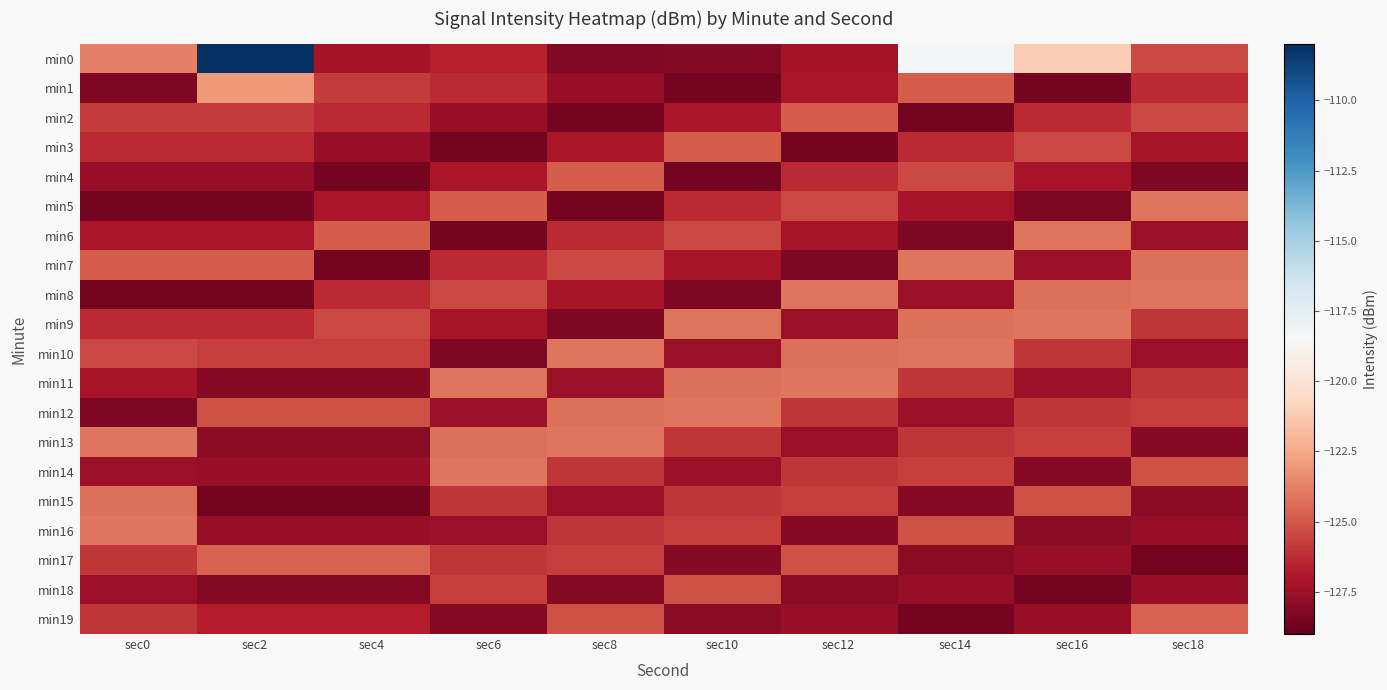

What is the total value across all series at sec6?

-2530.4